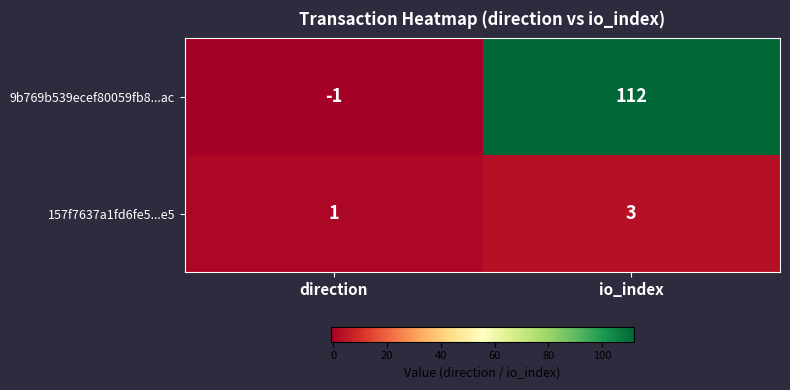

Reading right to left, list all the values displayed in this chart.

9b769b539ecef80059fb8...ac: 112	-1
157f7637a1fd6fe5...e5: 3	1